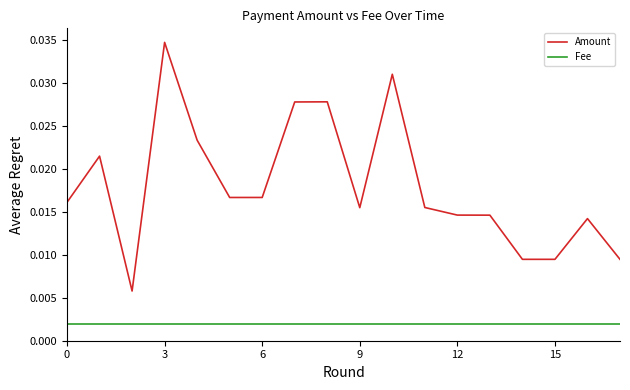

What is the sum of all Amount values?

0.3